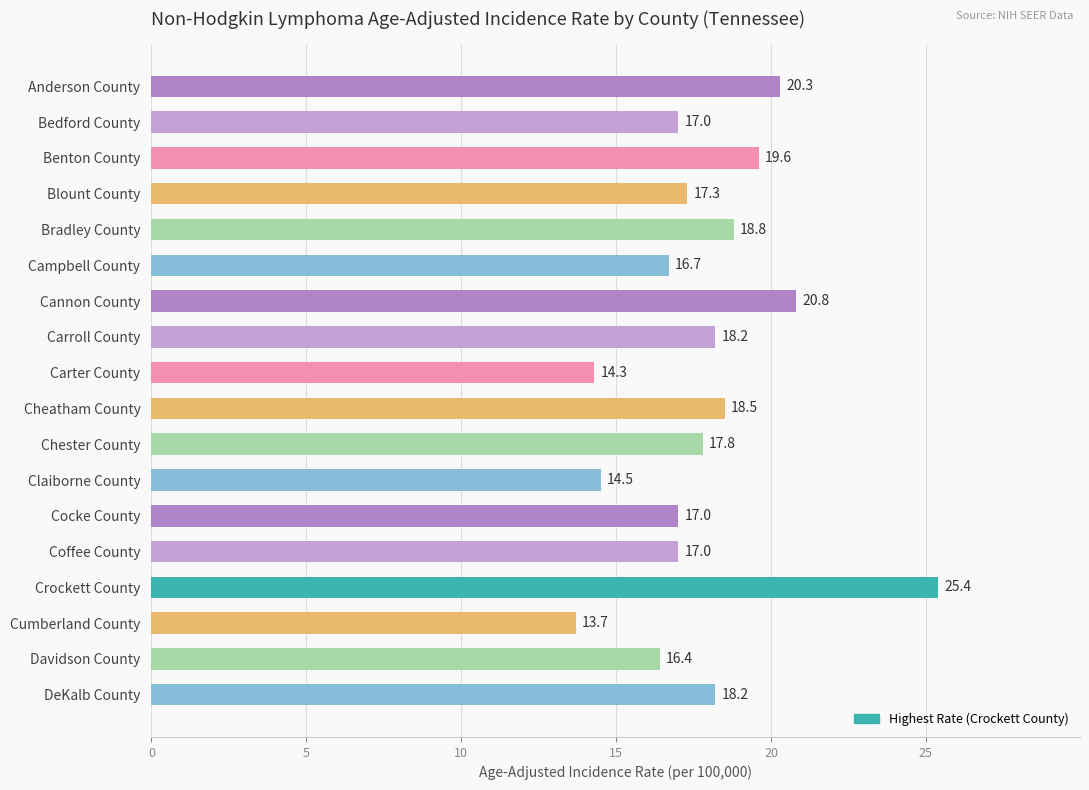

Which category has the highest value across all series?

Crockett County